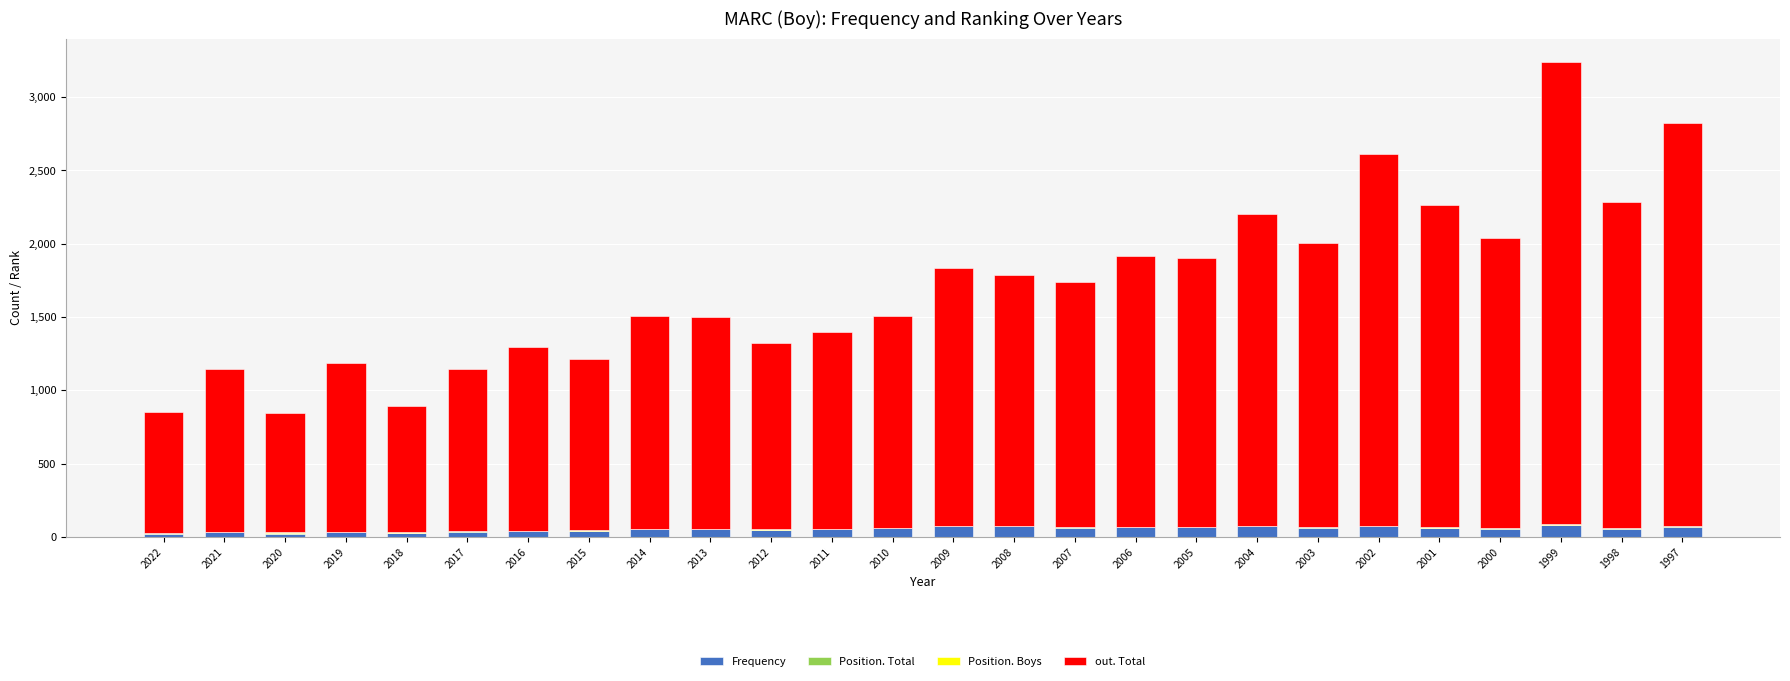

At which category is the sum across all series the highest?

1999